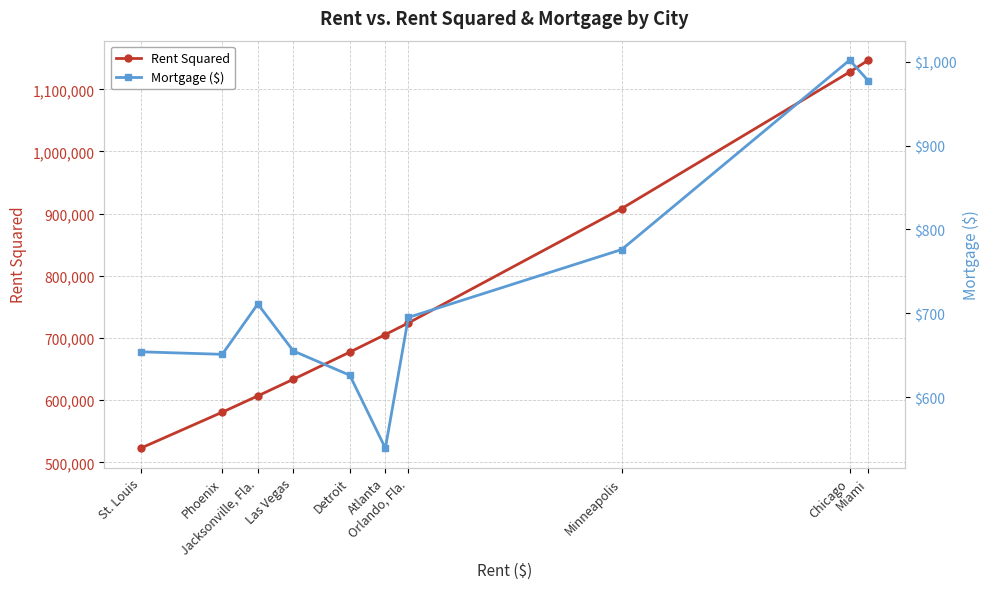

Which has a higher value, Orlando, Fla. or Detroit?

Orlando, Fla.